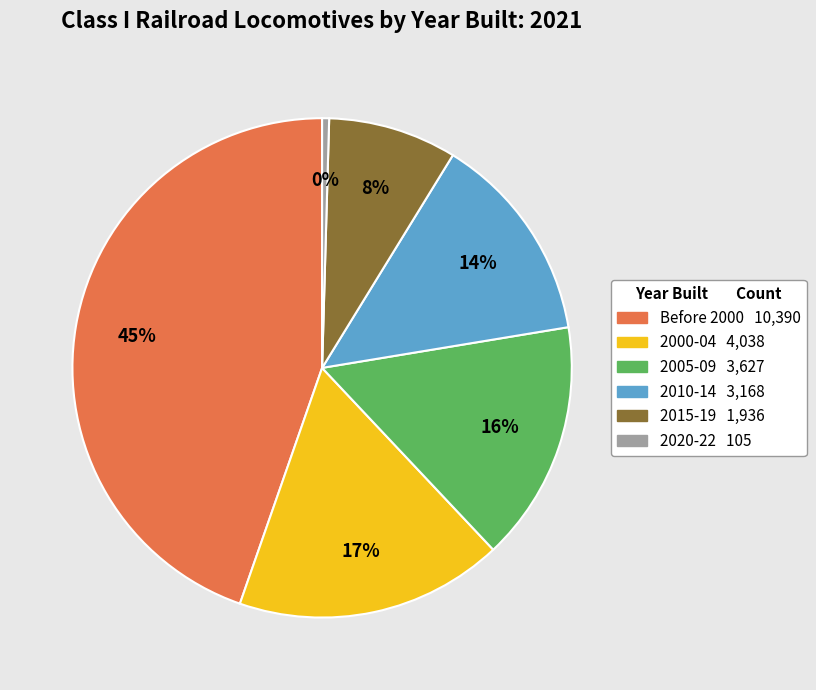

Rank the categories by value from lowest to highest.

2020-22, 2015-19, 2010-14, 2005-09, 2000-04, Before 2000